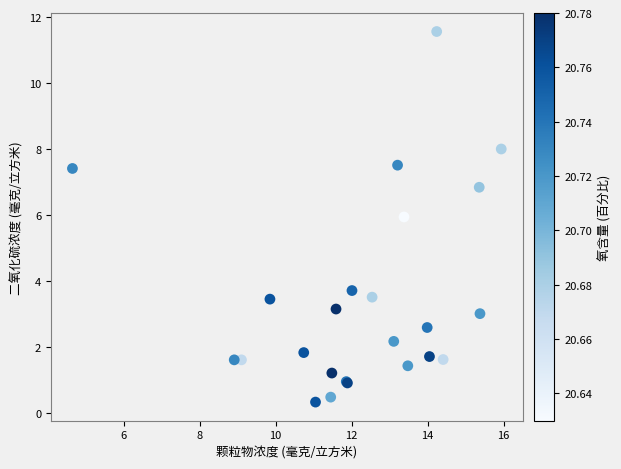

What Y value in the scatter plot is closest to 5?

5.9